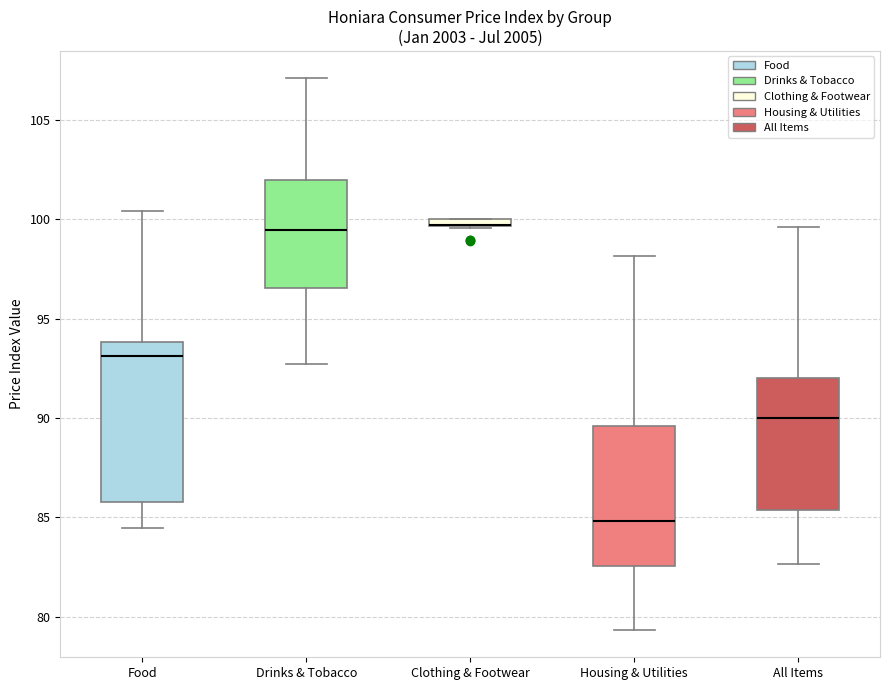

Where is the upper edge of the box for Food on the y-axis? The values are not printed on the chart, so give them approximately, as read against the axis.

94.0